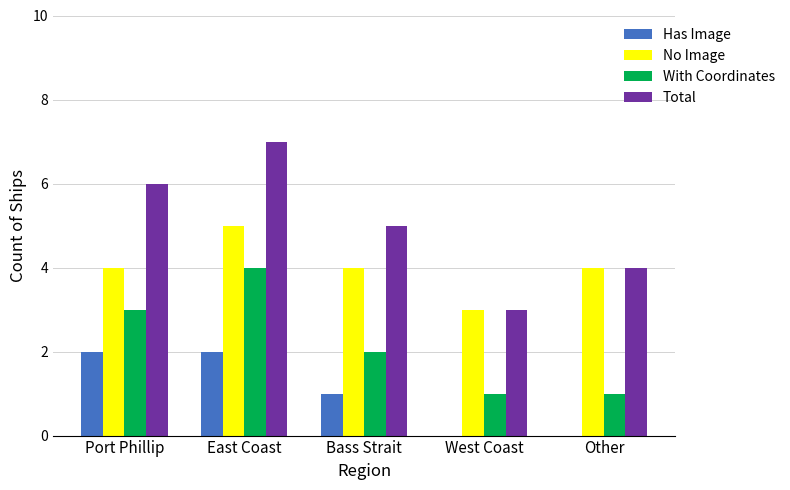

Between East Coast and West Coast, which series saw the biggest shift?

Total